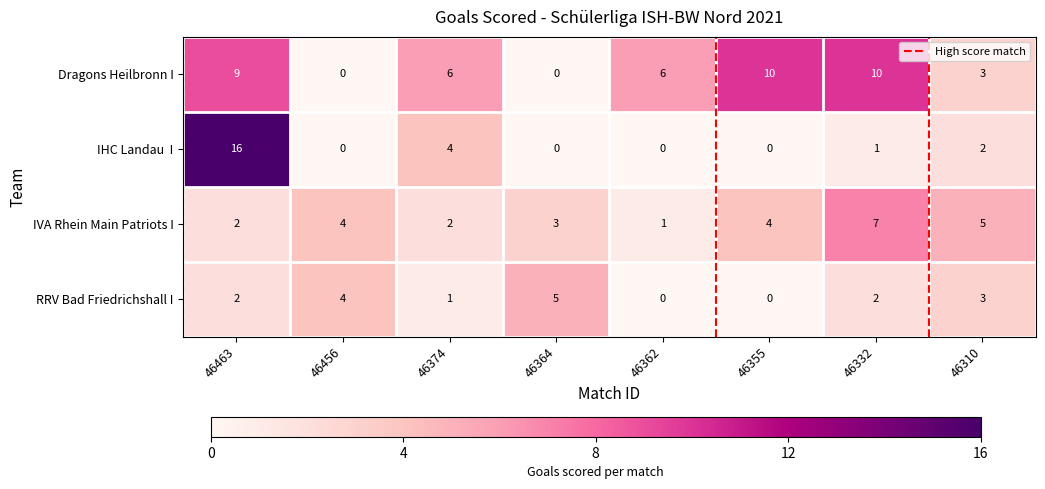

What is the difference between the highest and lowest values at 46456?

4